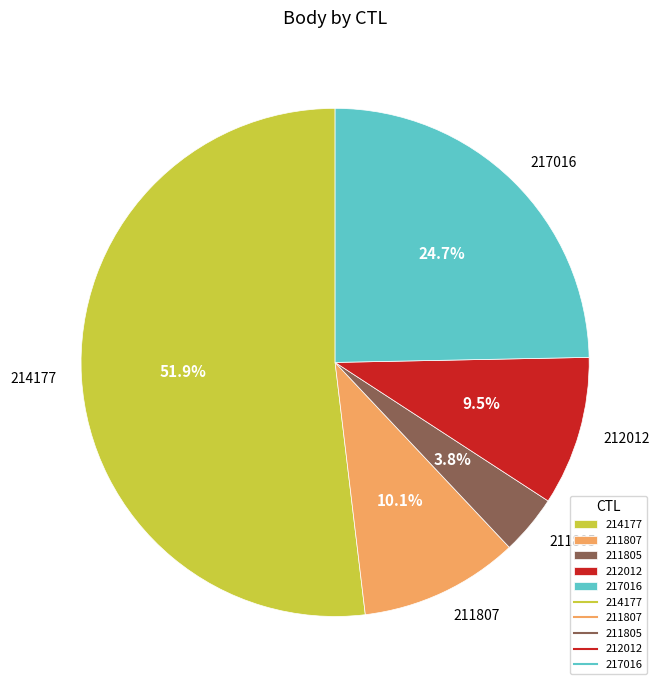

How many slices are in this pie chart?

5